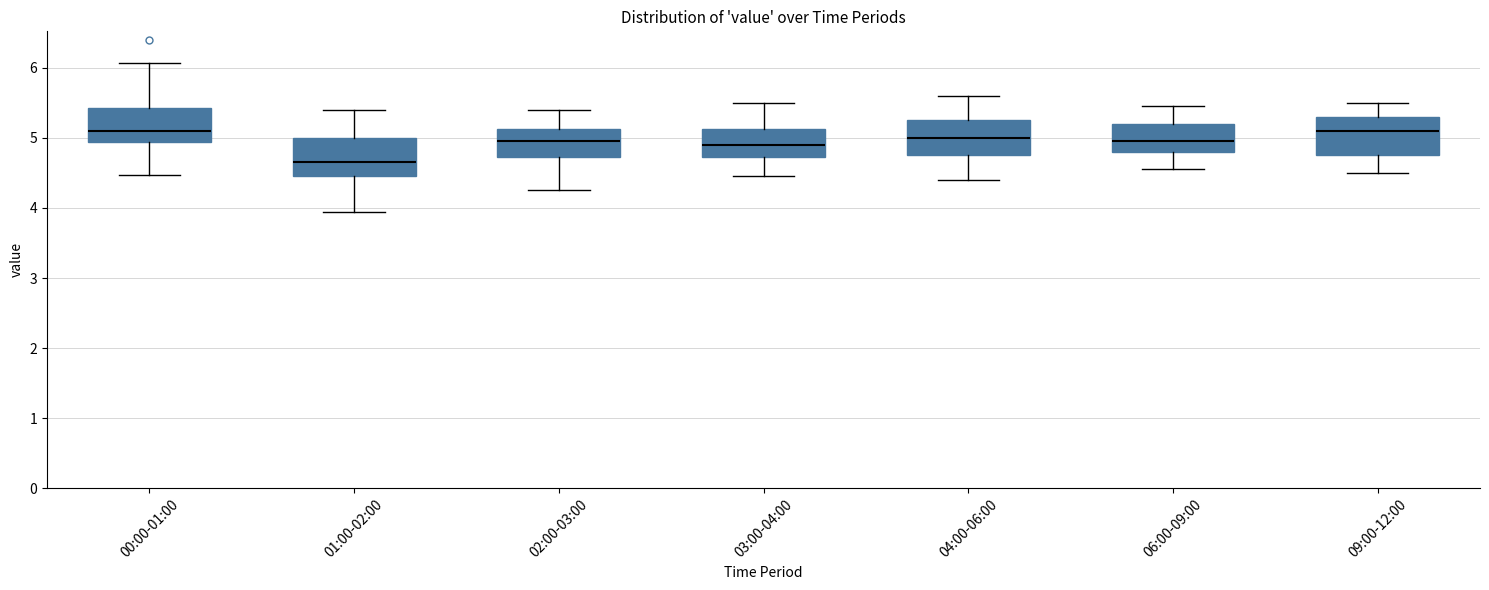

Where does the upper whisker of the box for 00:00-01:00 end on the y-axis? The values are not printed on the chart, so give them approximately, as read against the axis.

6.1